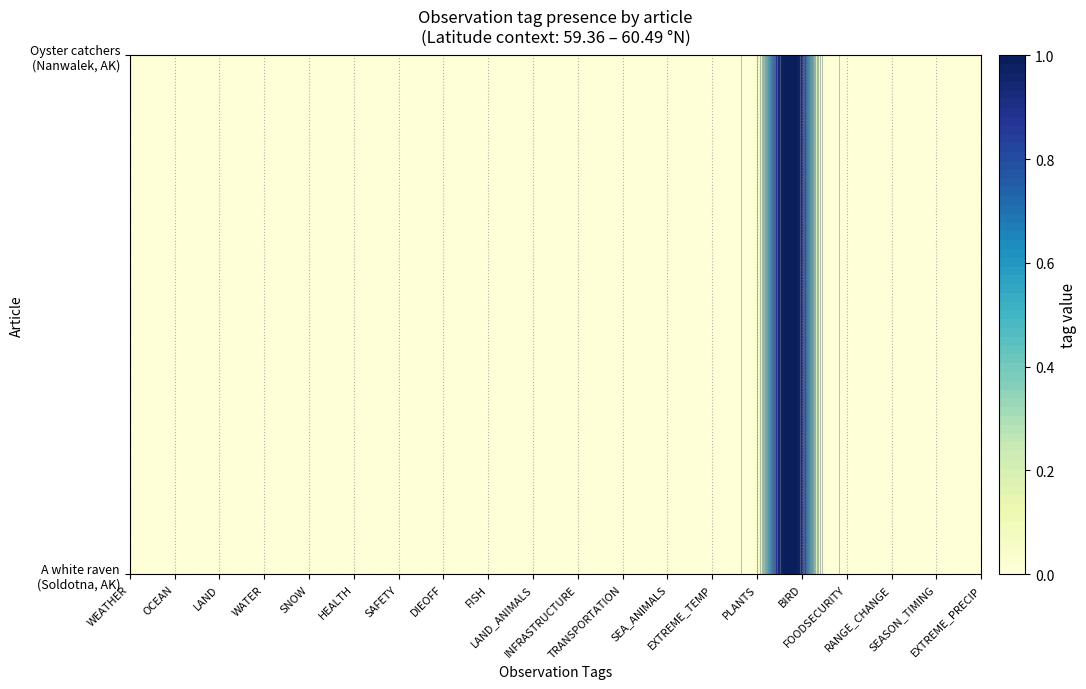

The FOODSECURITY series shows 0 at 0. True or false?

True